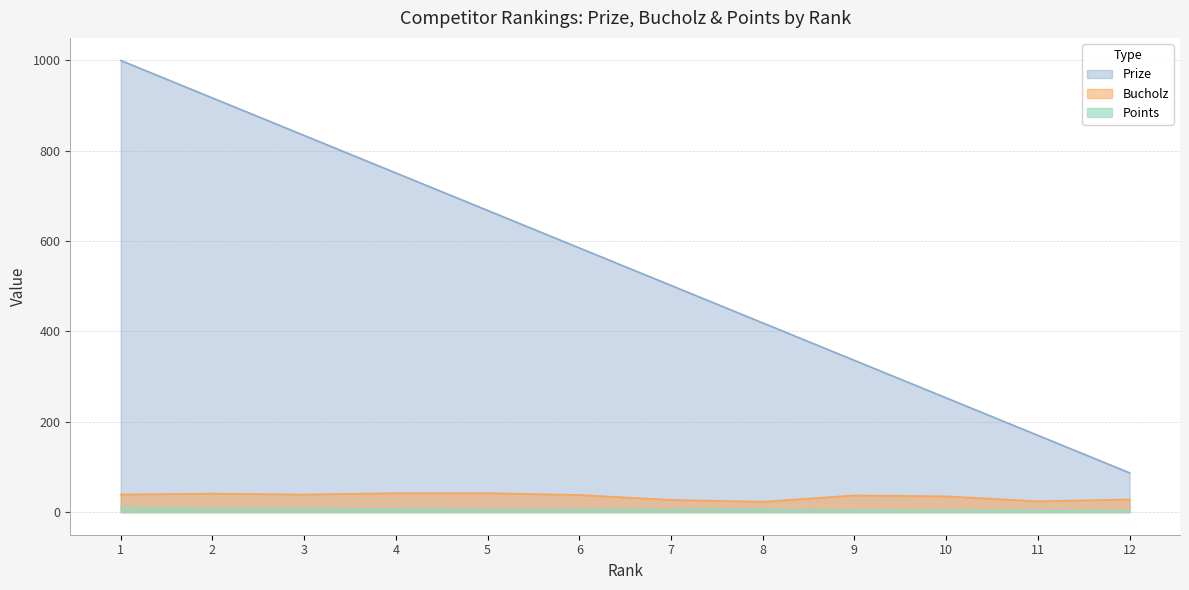

At which label is Prize closest to 543?

7